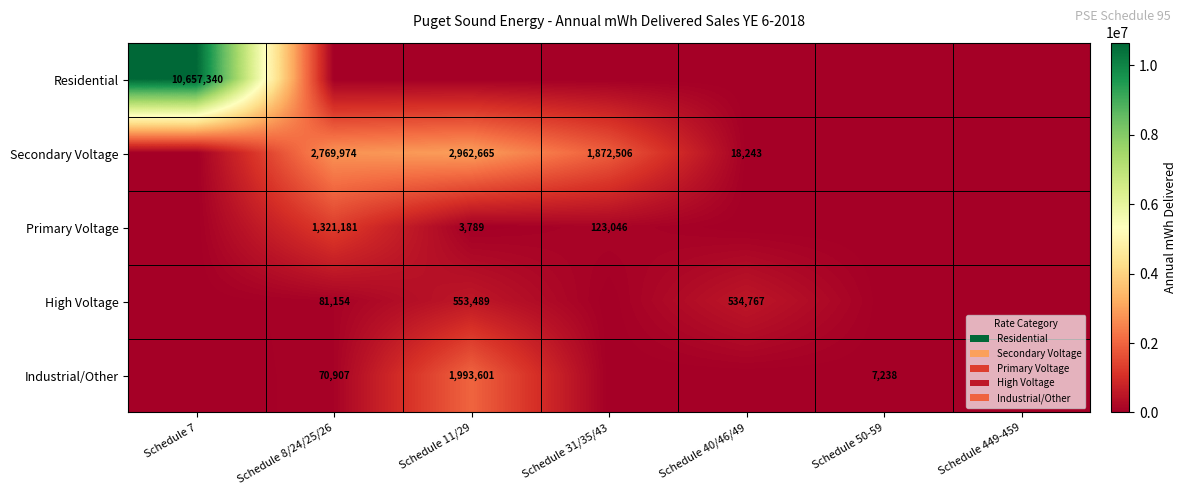

The value of High Voltage at Schedule 11/29 is 553489. True or false?

True